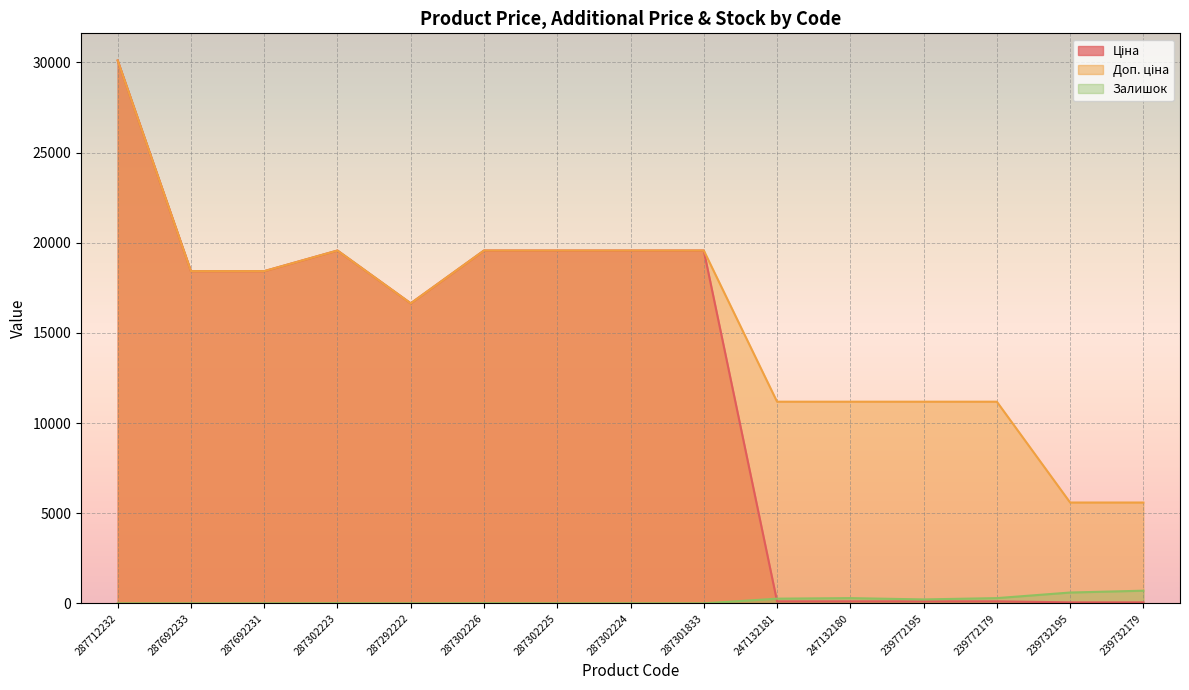

Count the number of categories in the chart.

15